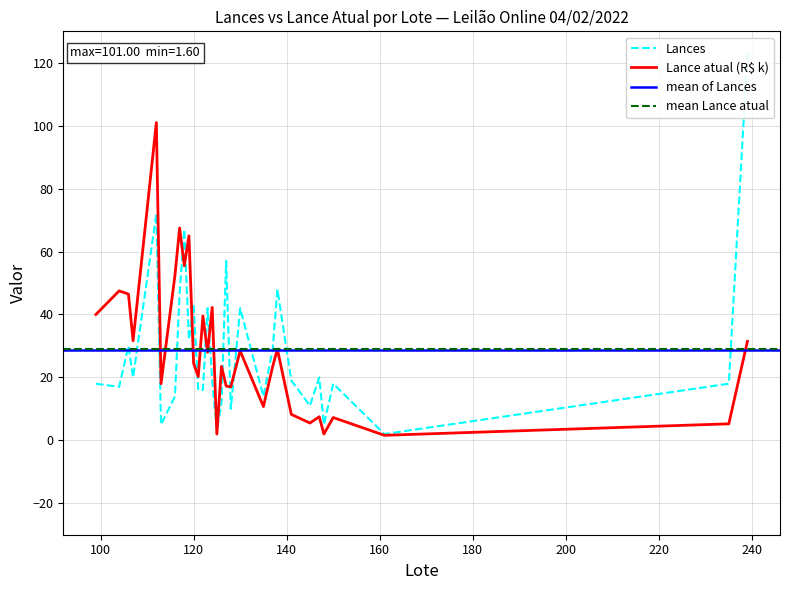

List the labels in order of Lances value, smallest first.

161, 125, 113, 148, 128, 145, 126, 116, 135, 121, 122, 104, 99, 150, 235, 124, 141, 107, 147, 137, 106, 119, 123, 130, 120, 117, 138, 127, 118, 112, 239